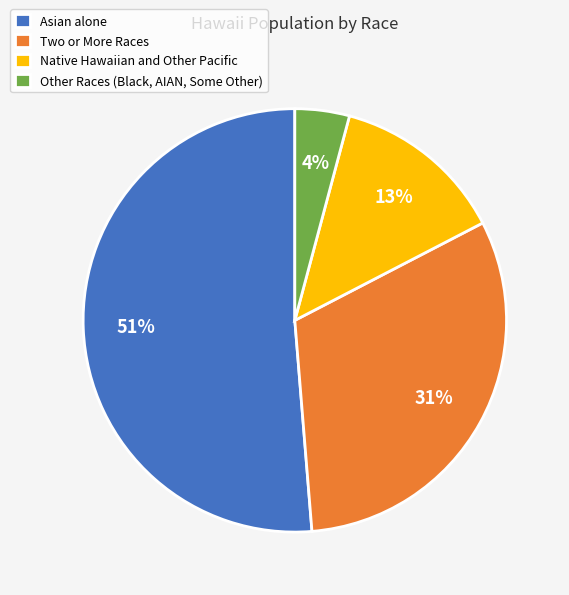

Do Two or More Races and Other Races (Black, AIAN, Some Other) together represent more than half of the pie?

No